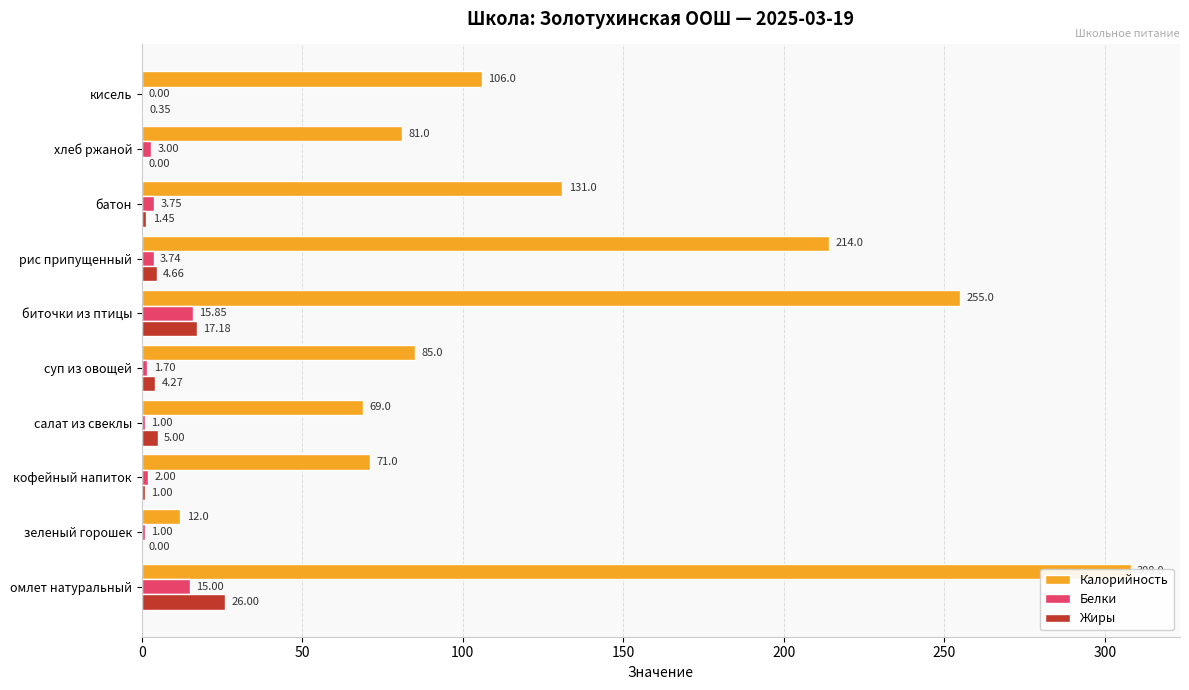

True or false: Жиры has a value of 7.4 at салат из свеклы.

False